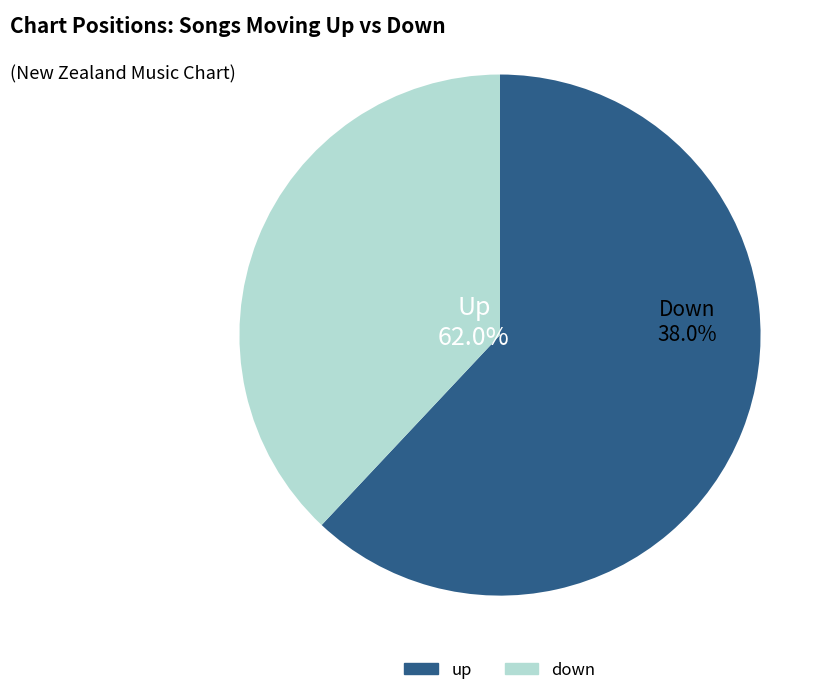

What is the change in value from up to down?

-24